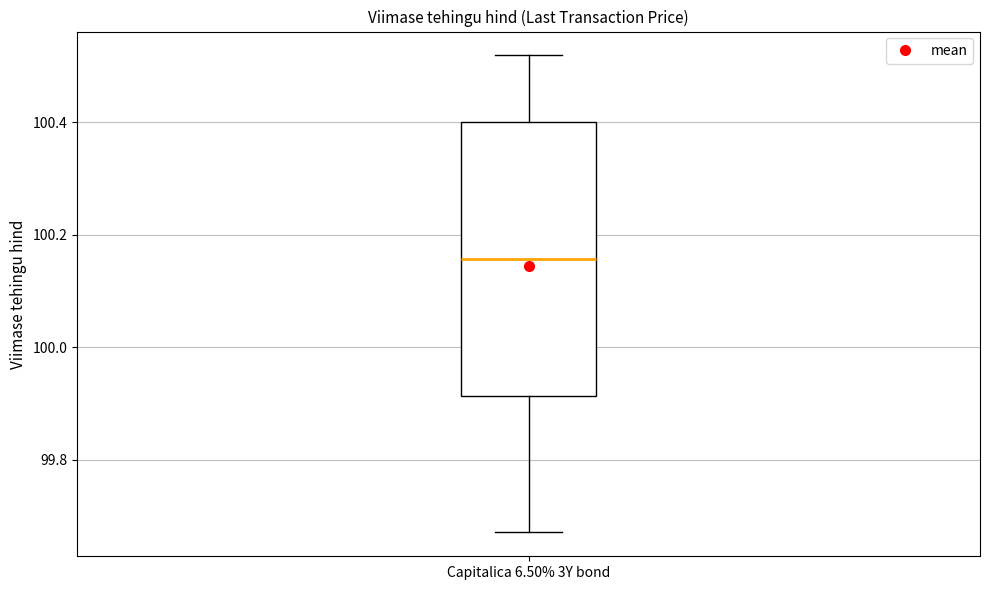

Transcribe this box plot: give where the median line is, the range the box spans, and where the two whiskers end, as read against the y-axis. The values are not printed on the chart, so give them approximately, as read against the axis.

median 100.16, box 99.92 to 100.40, whiskers 99.68 to 100.52